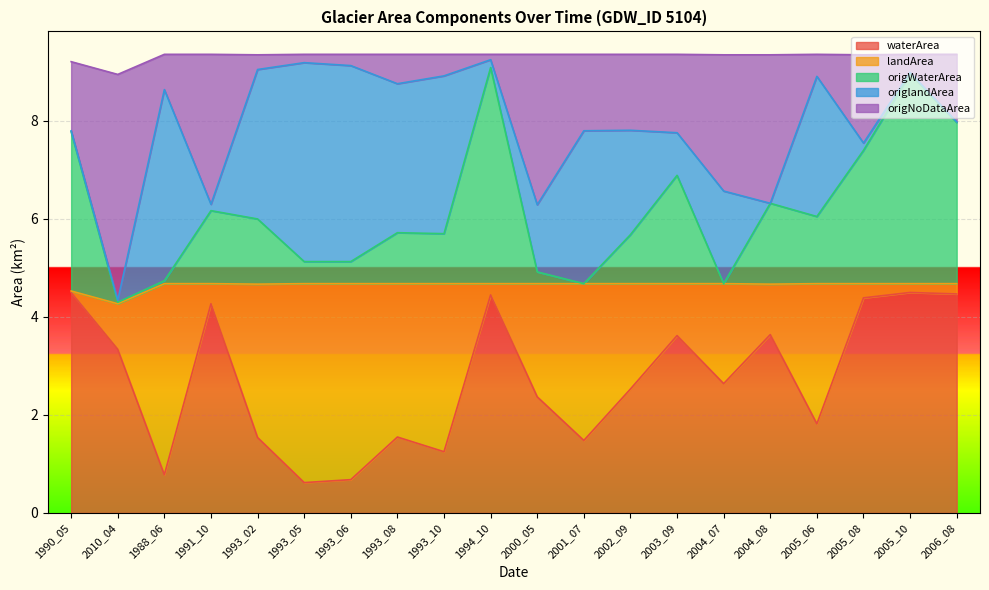

The origNoDataArea series shows 10.8 at 1990_05. True or false?

False